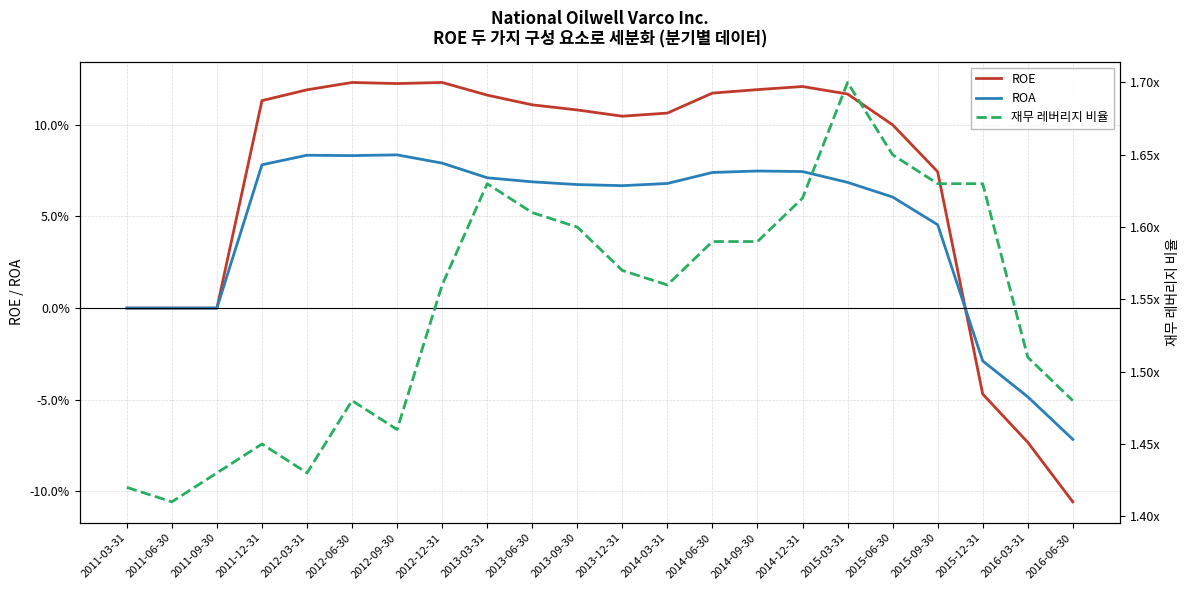

Read the 재무 레버리지 비율 value at 2011-09-30.

1.4